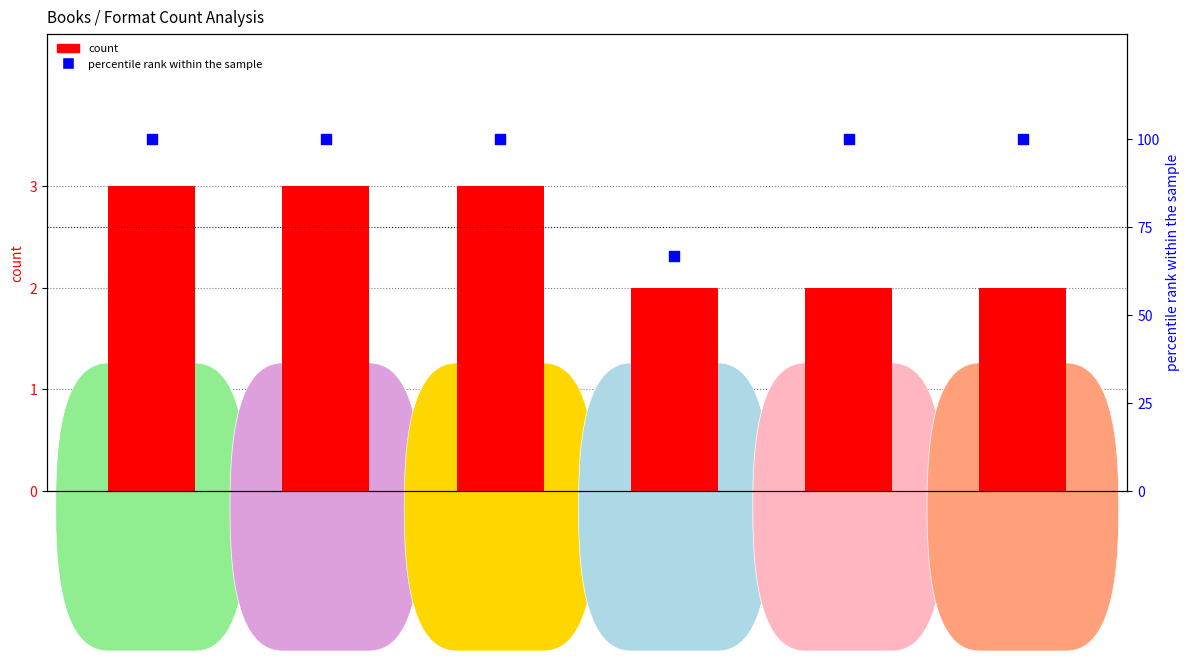

At which category is the sum across all series the highest?

Hope's Path to Glory